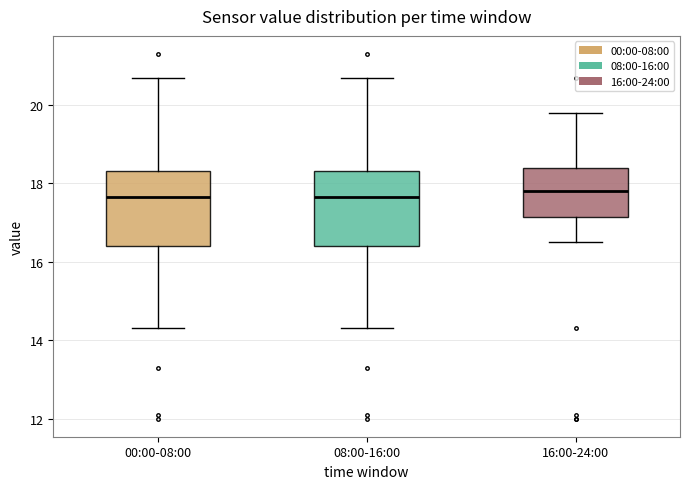

Reading left to right, read every box against the y-axis: the position of its median line, the range the box covers, and the ends of its whiskers. The values are not printed on the chart, so give them approximately, as read against the axis.

00:00-08:00: median 17.6, box 16.4 to 18.4, whiskers 14.4 to 20.8
08:00-16:00: median 17.6, box 16.4 to 18.4, whiskers 14.4 to 20.8
16:00-24:00: median 17.8, box 17.2 to 18.4, whiskers 16.6 to 19.8